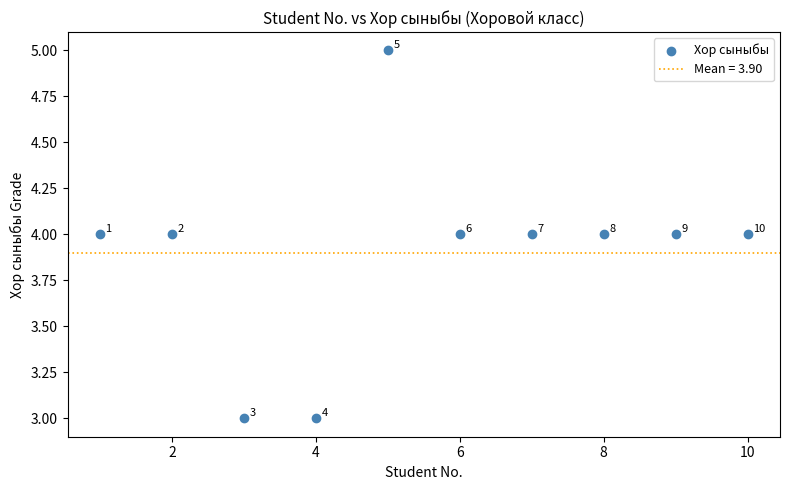

What Y value in the scatter plot is closest to 4?

4